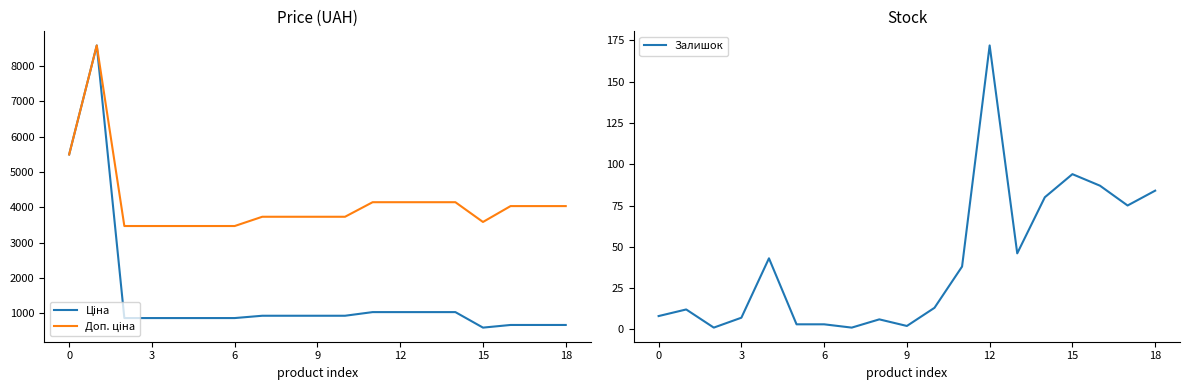

List the series in order of their peak value, highest first.

Ціна, Доп. ціна, Залишок